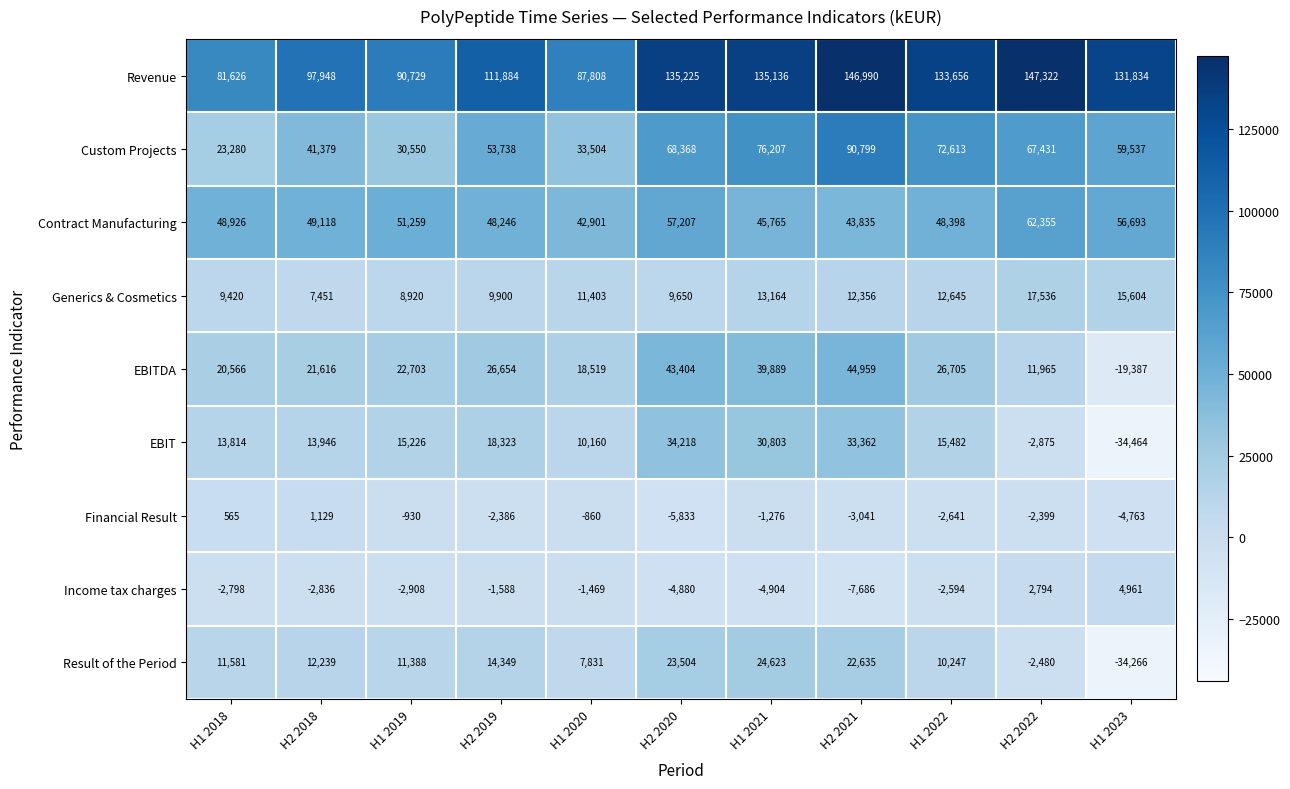

The value of EBITDA at H1 2021 is 22592. True or false?

False